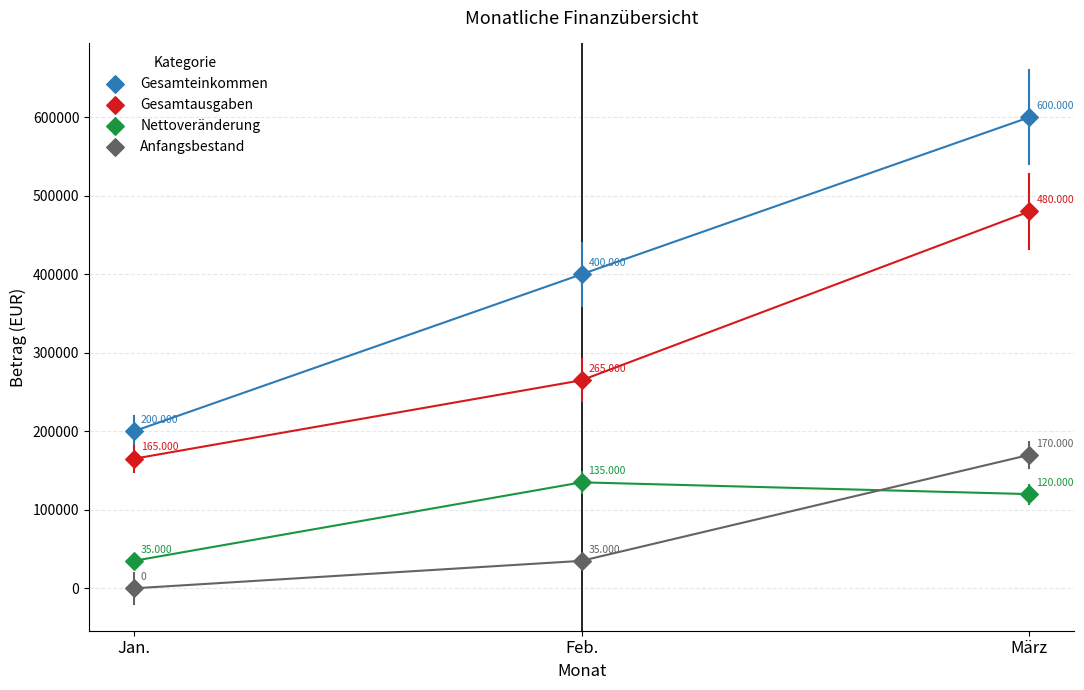

Which series contains the lowest Y value?

Anfangsbestand